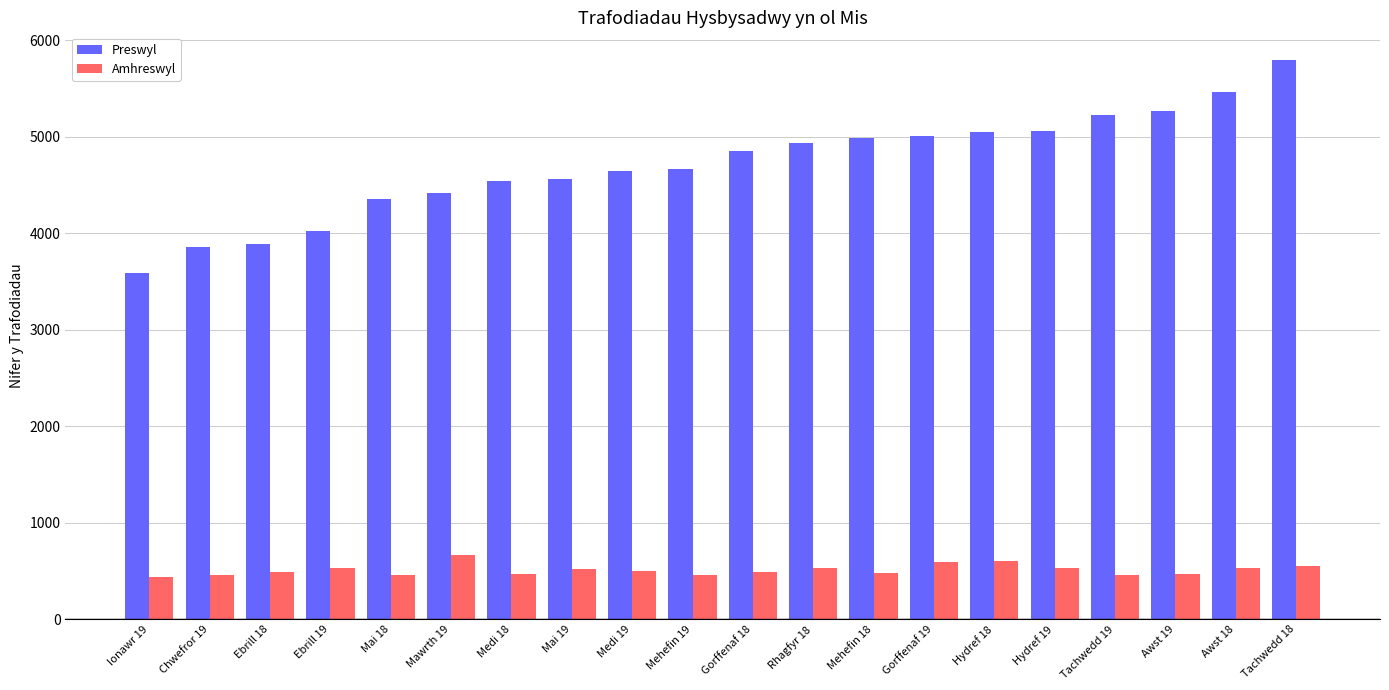

Count the number of data series in this chart.

2